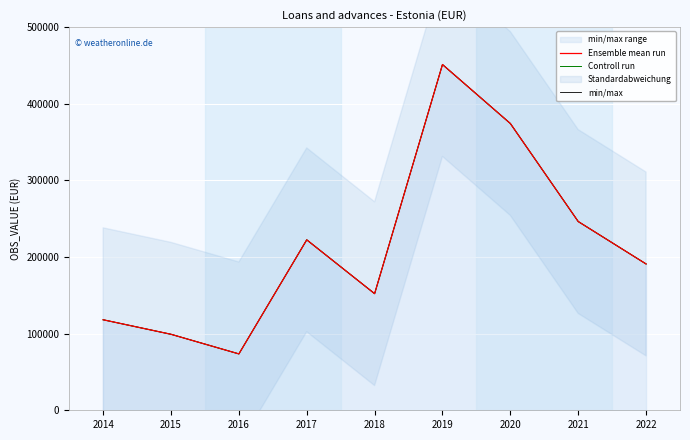

Where is Controll run nearest to the value 262398?

2021